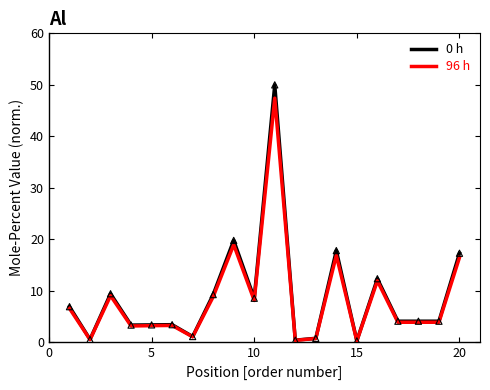

At how many categories does at least one series exceed 38?

1